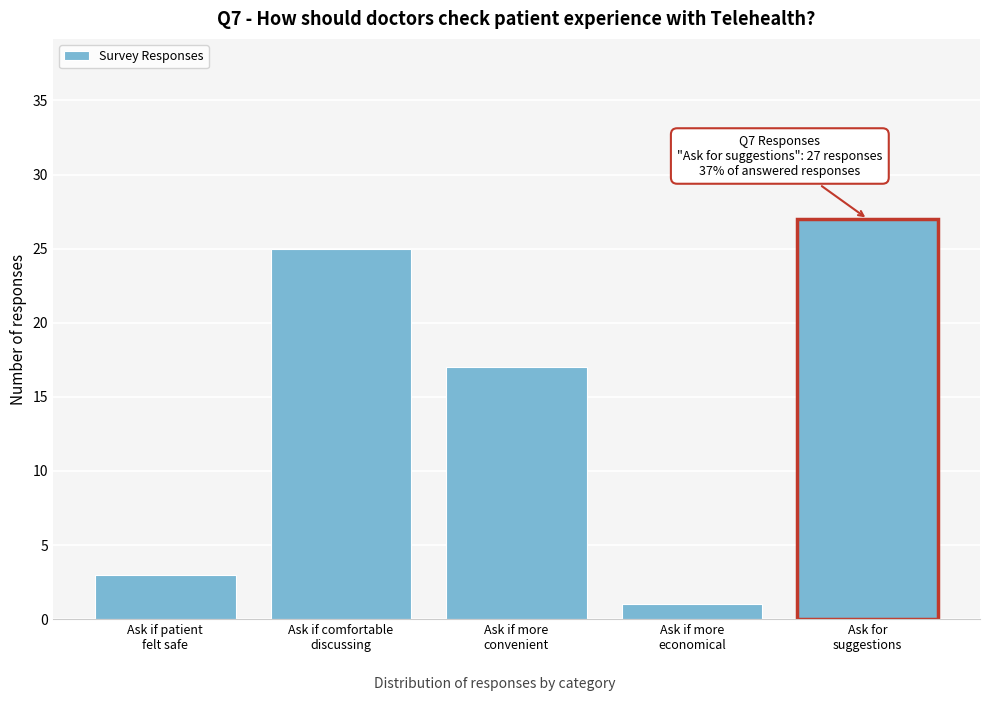

Reading left to right, extract all data points from this chart.

3	25	17	1	27